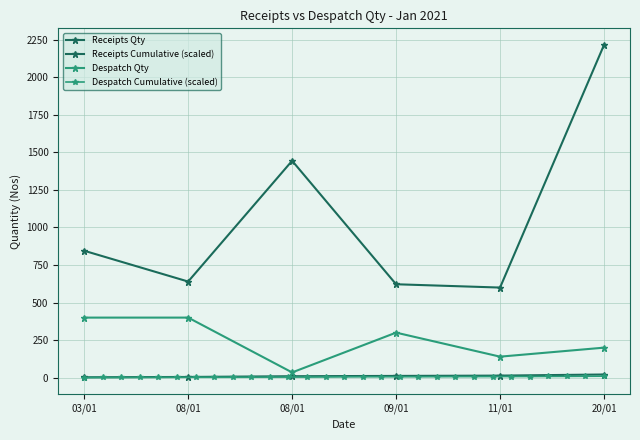

How many values are below 845?

3